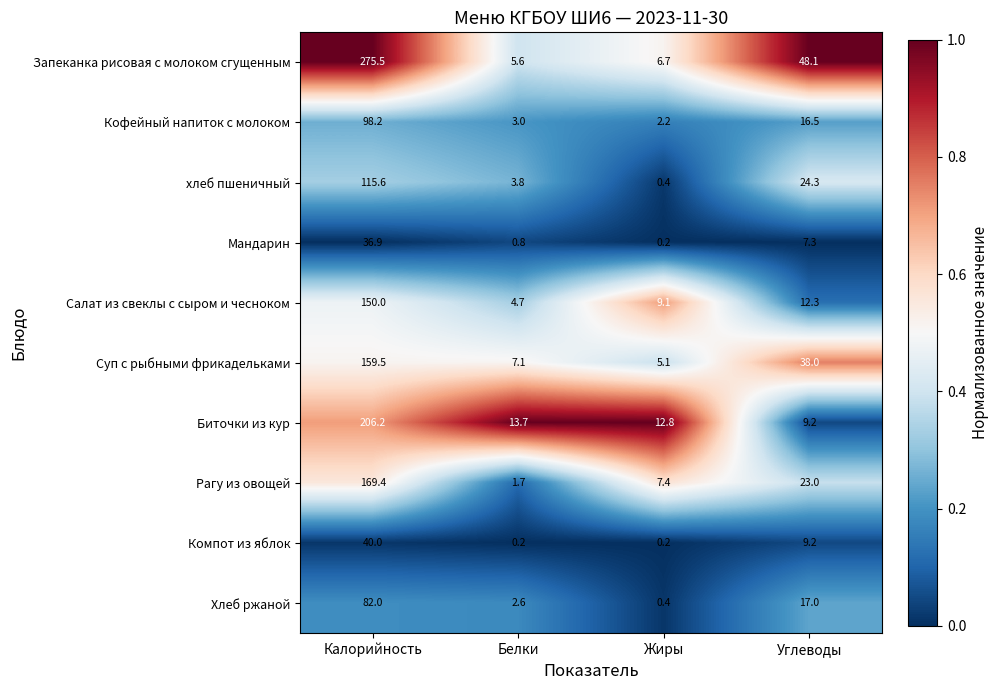

The value of Салат из свеклы с сыром и чесноком at Жиры is 14.0. True or false?

False